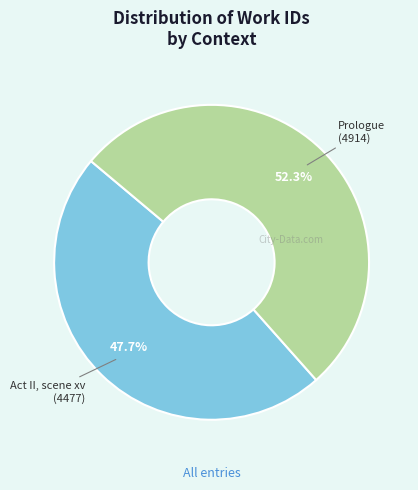

Is there any slice that represents more than half of the pie?

Yes